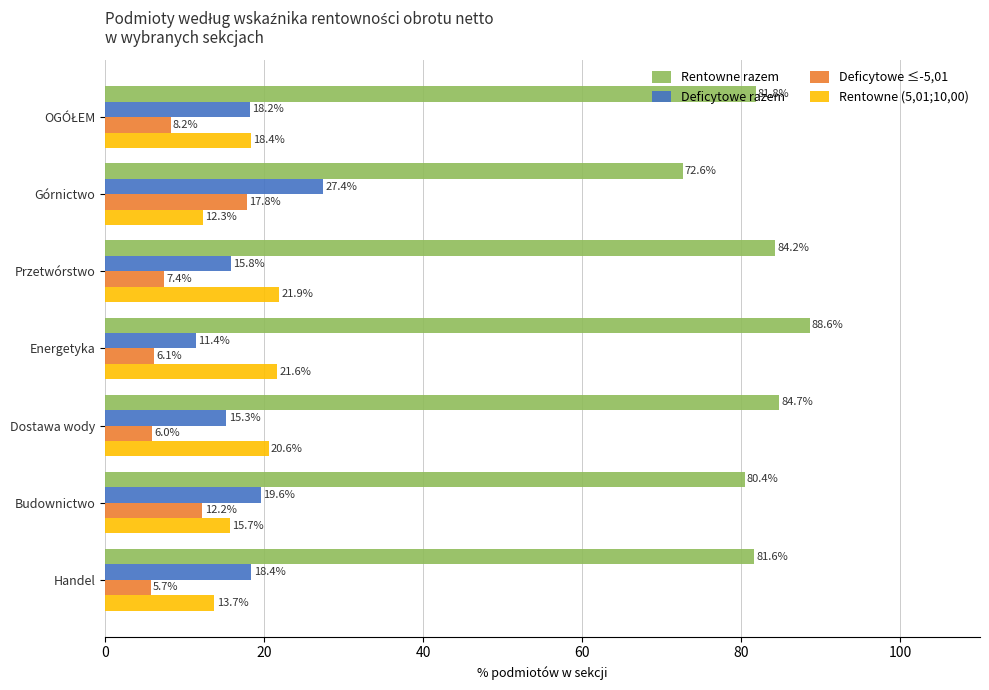

What are all the series names shown in the legend?

Rentowne razem, Deficytowe razem, Deficytowe ≤-5,01, Rentowne (5,01;10,00)